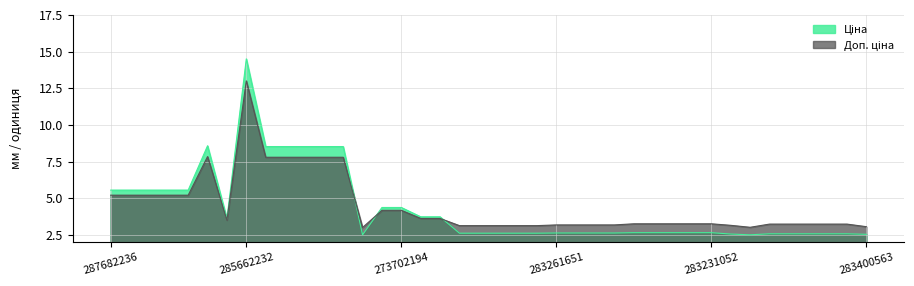

Does the chart have visible grid lines?

Yes